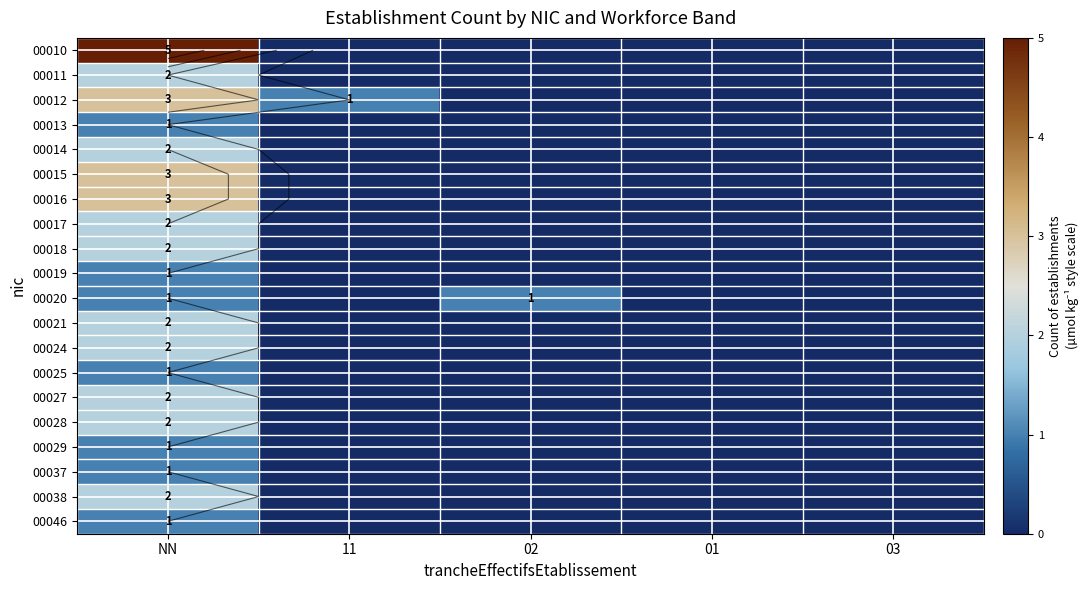

Rank the series by their maximum value, from lowest to highest.

00013, 00019, 00020, 00025, 00029, 00037, 00046, 00011, 00014, 00017, 00018, 00021, 00024, 00027, 00028, 00038, 00012, 00015, 00016, 00010